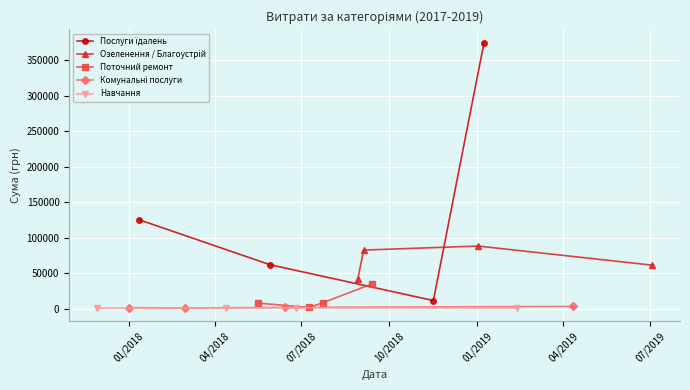

True or false: Навчання and Озеленення / Благоустрій intersect in this chart.

False